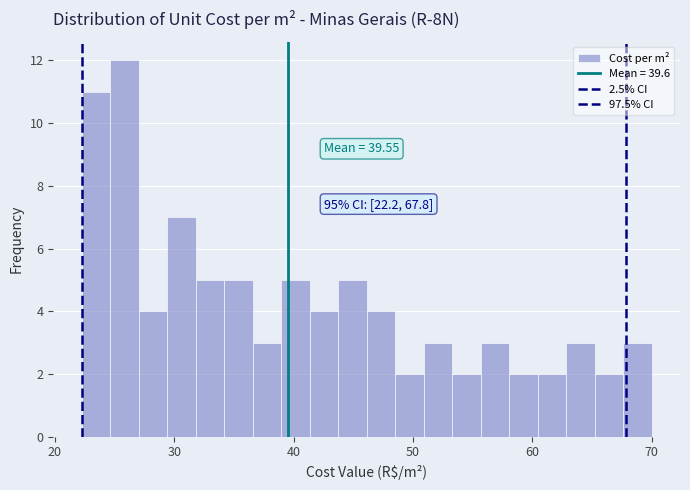

Around what value on the x-axis is the tallest bar? Give the approximate position of its centre, as read against the axis.

26